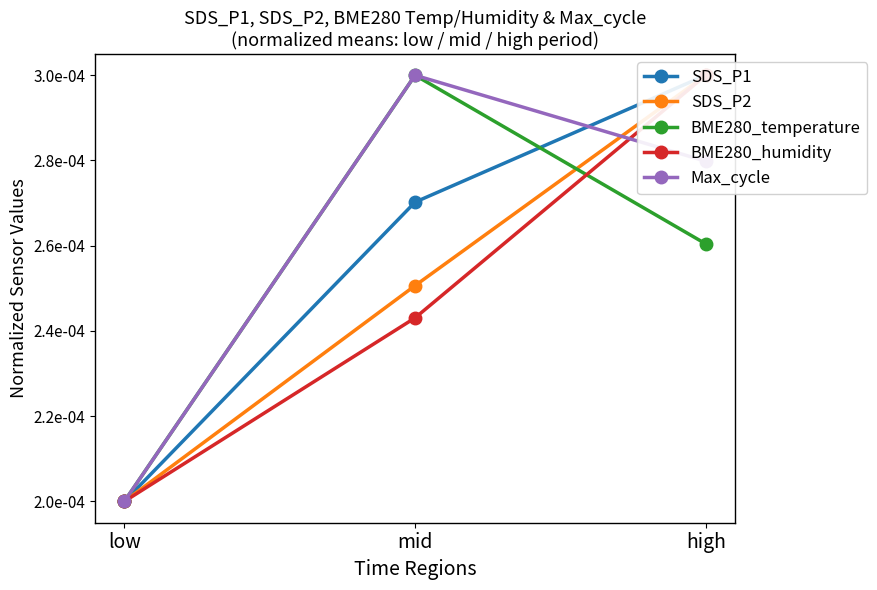

Reading right to left, extract all data points from this chart.

SDS_P1: high=0.0	mid=0.0	low=0.0
SDS_P2: high=0.0	mid=0.0	low=0.0
BME280_temperature: high=0.0	mid=0.0	low=0.0
BME280_humidity: high=0.0	mid=0.0	low=0.0
Max_cycle: high=0.0	mid=0.0	low=0.0